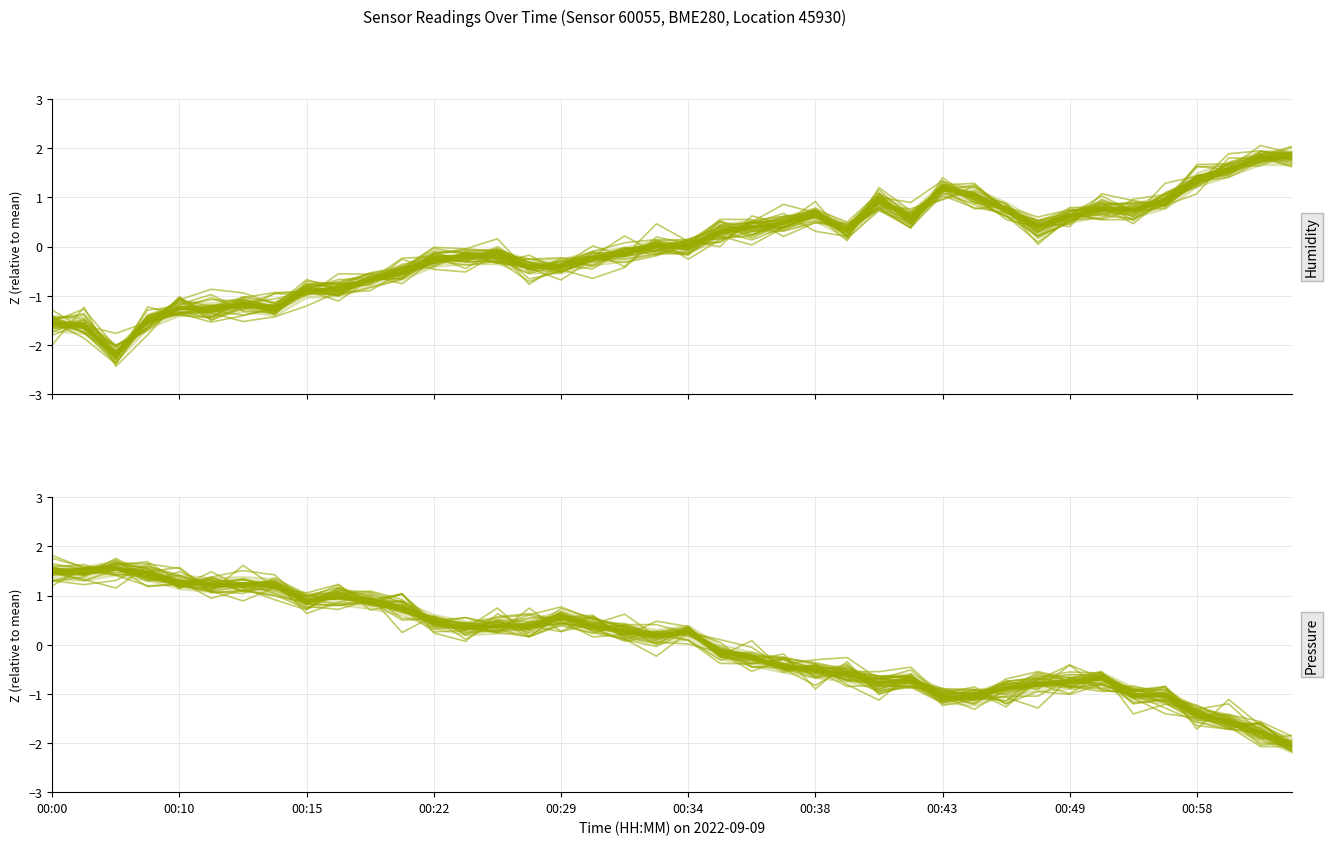

What is the difference between the maximum and minimum values in the Humidity series?

4.0